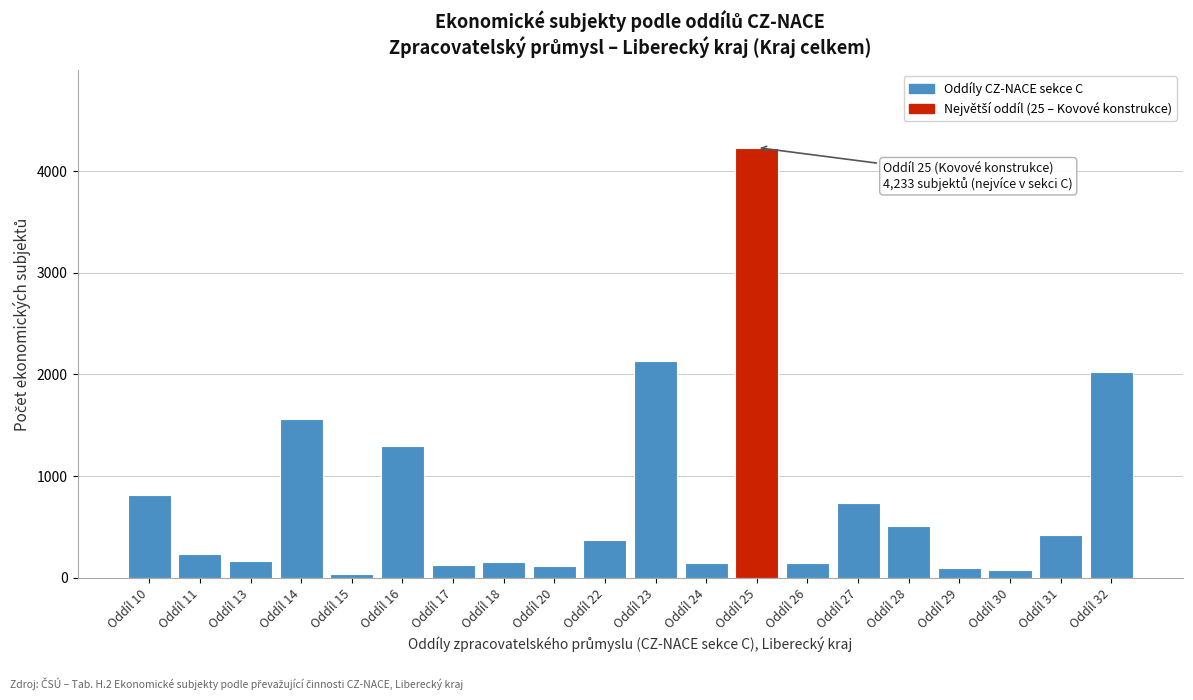

The value at Oddíl 25 is 5688. True or false?

False